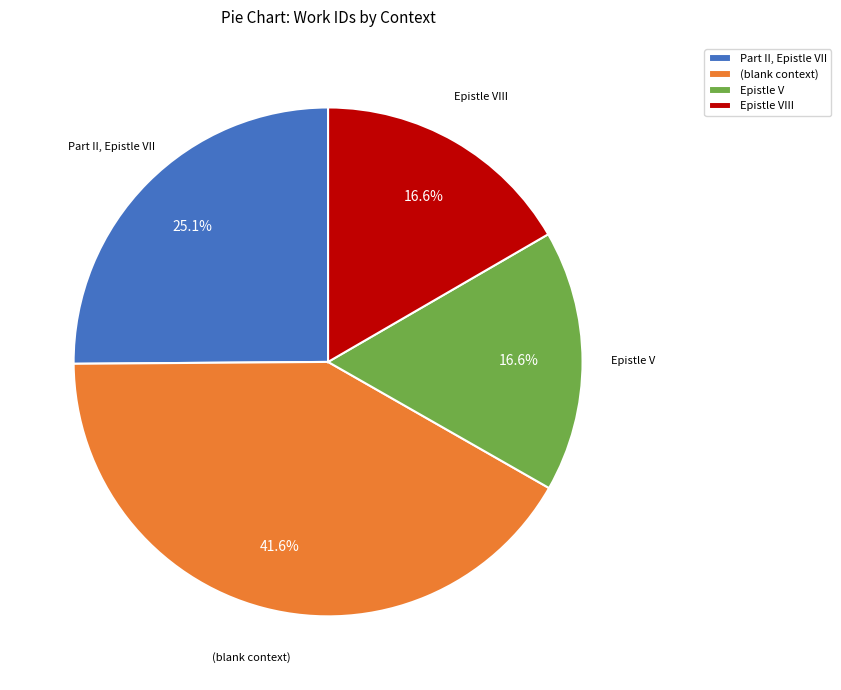

Does any single category account for the majority?

No